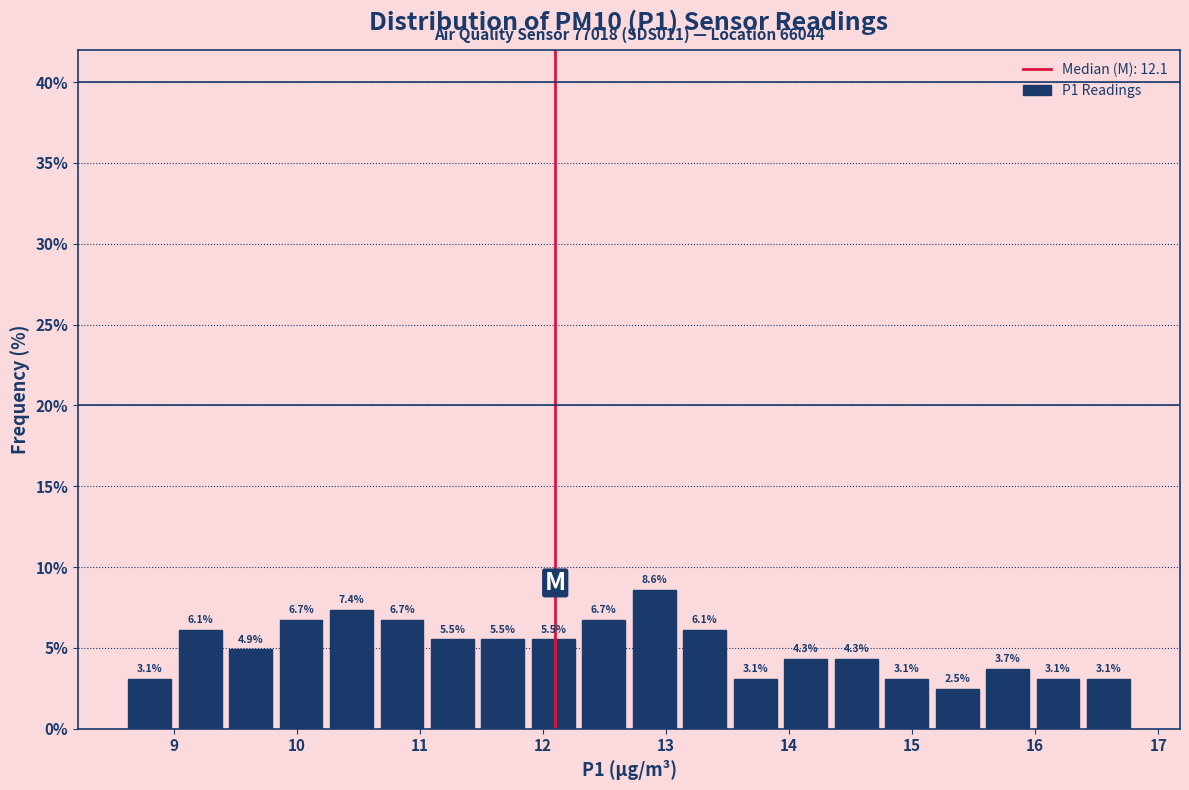

Over which range of the x-axis is the bar tallest?

12.70 to 13.11